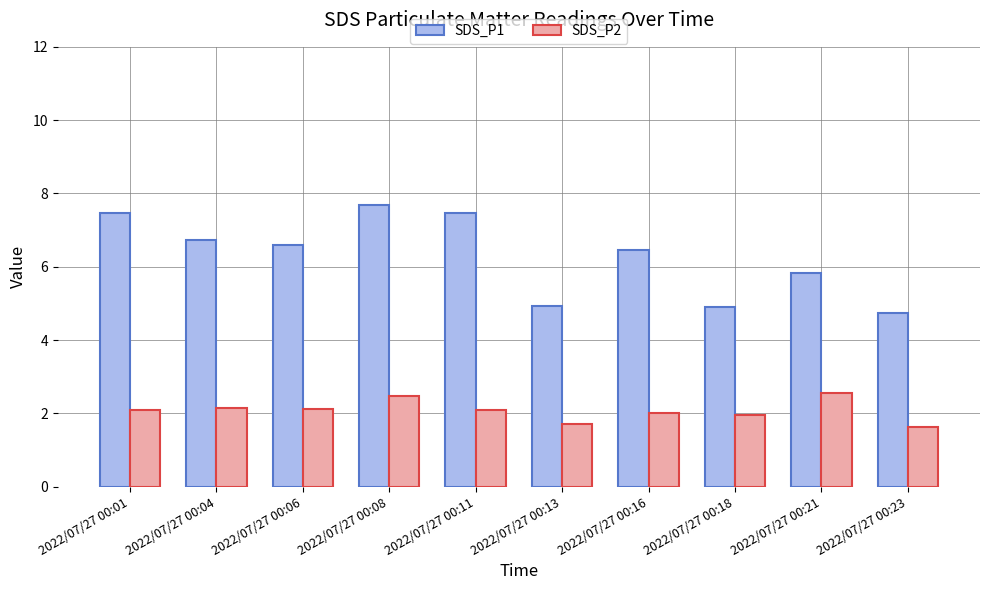

Which series changed the most between 2022/07/27 00:04 and 2022/07/27 00:18?

SDS_P1